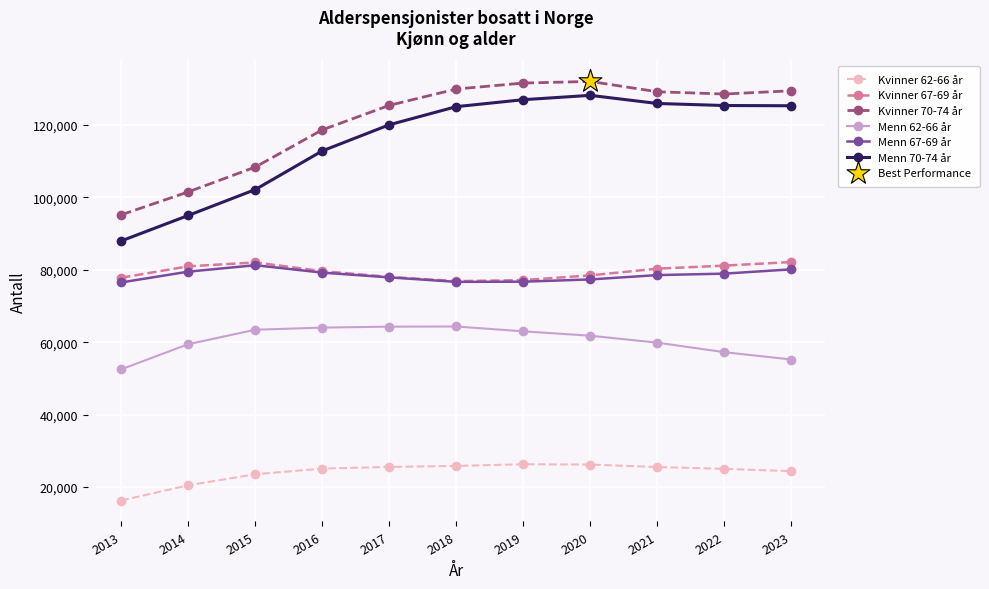

What is the total value across all series at 2013?

406401